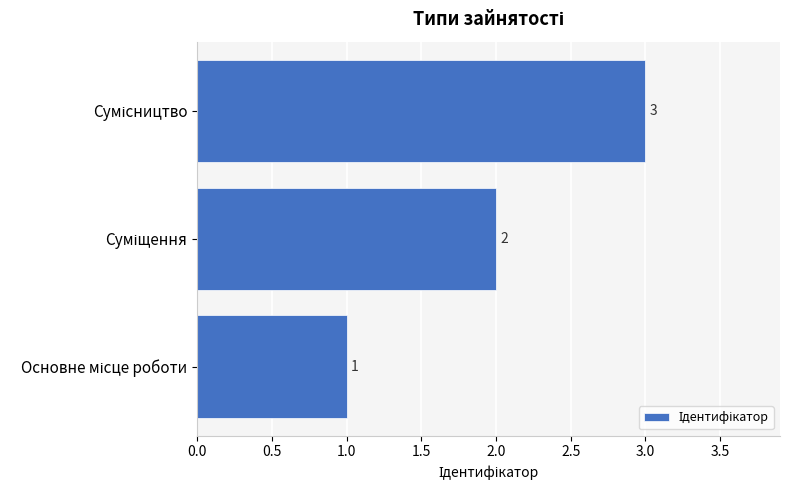

What is the sum of all values?

6